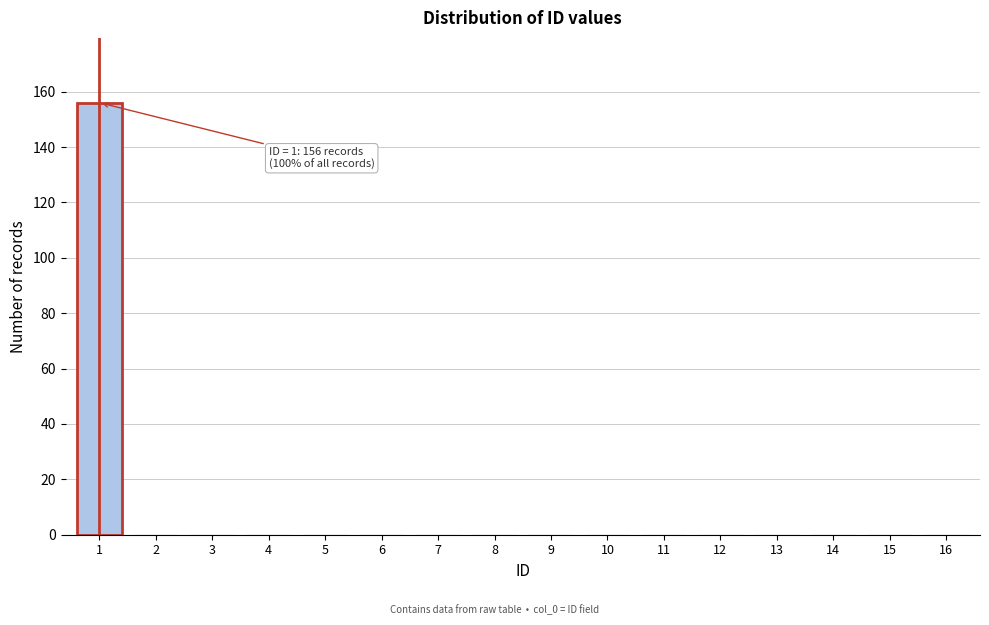

Reading left to right, what are all the values shown in this chart?

1=156	2=0	3=0	4=0	5=0	6=0	7=0	8=0	9=0	10=0	11=0	12=0	13=0	14=0	15=0	16=0